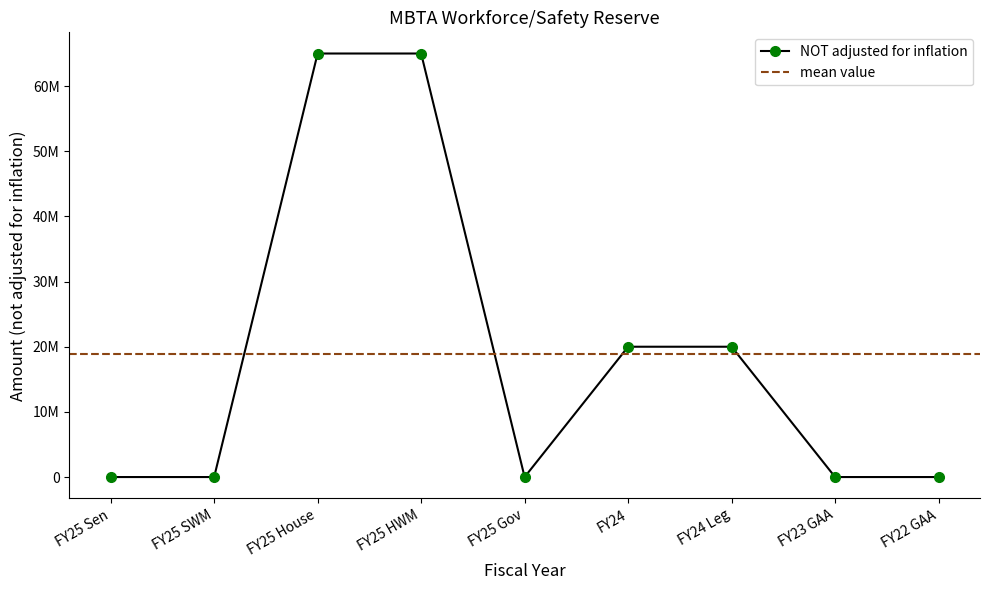

Rank the categories by value from lowest to highest.

FY25 Sen, FY25 SWM, FY25 Gov, FY23 GAA, FY22 GAA, FY24, FY24 Leg, FY25 House, FY25 HWM